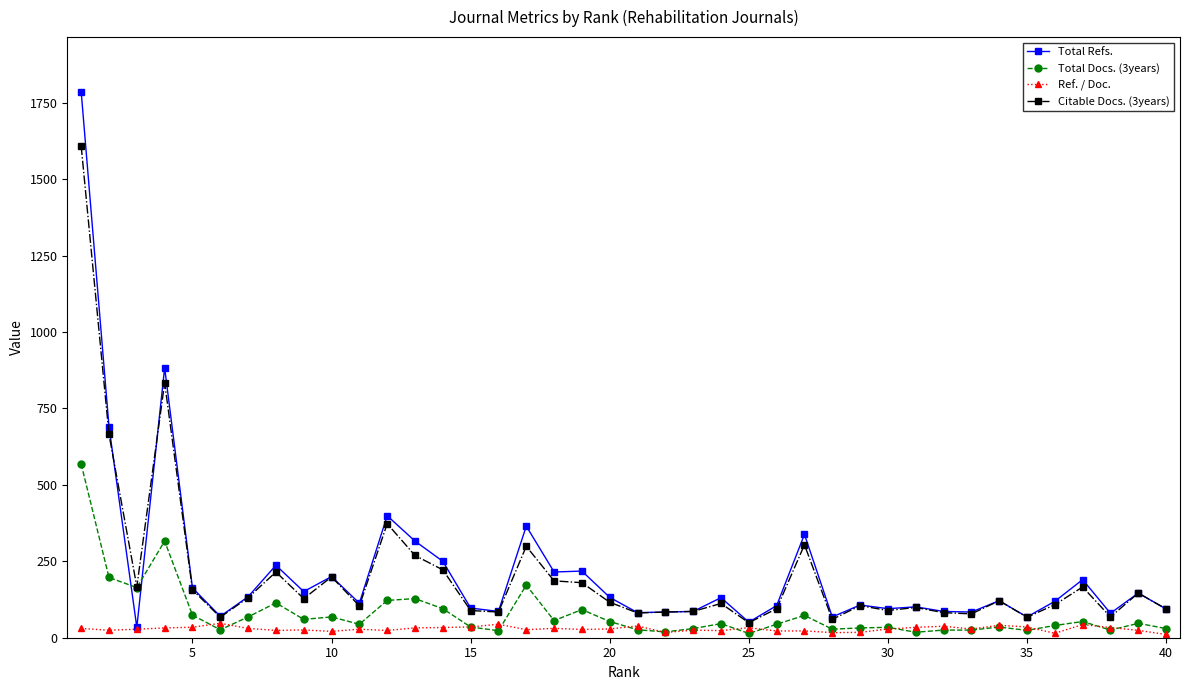

True or false: Total Docs. (3years) has more than 1 points higher than both neighbors.

True